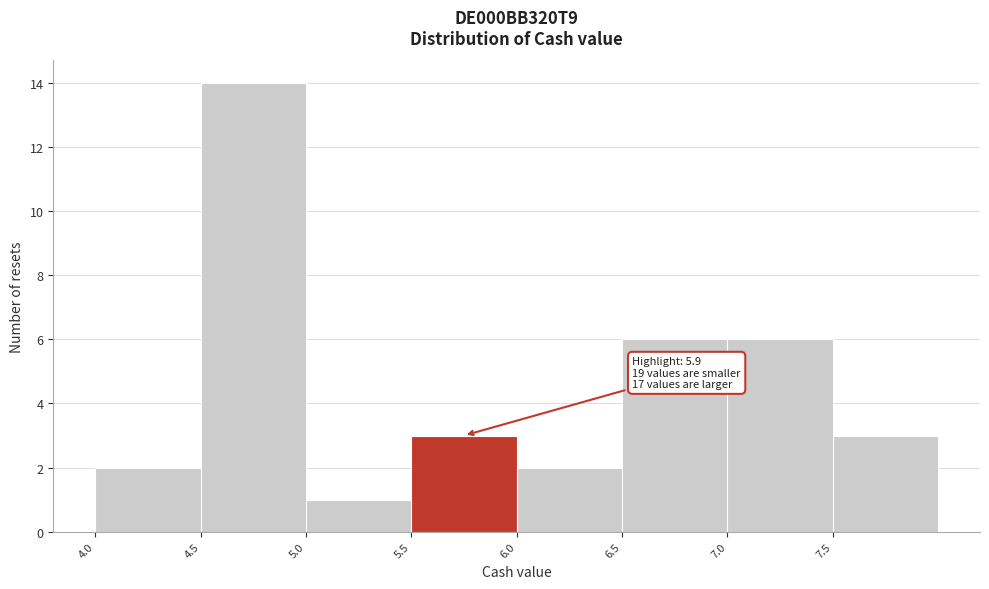

Which range on the x-axis has the tallest bar?

4.5 to 5.0